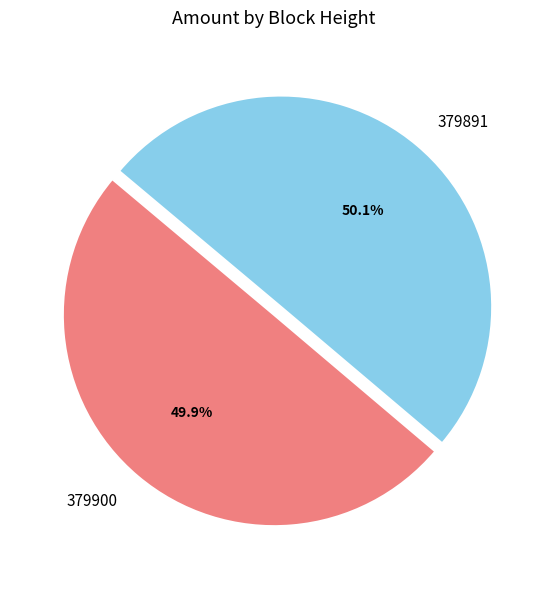

Approximately how many times larger is the value at 379900 compared to 379891?

1.0